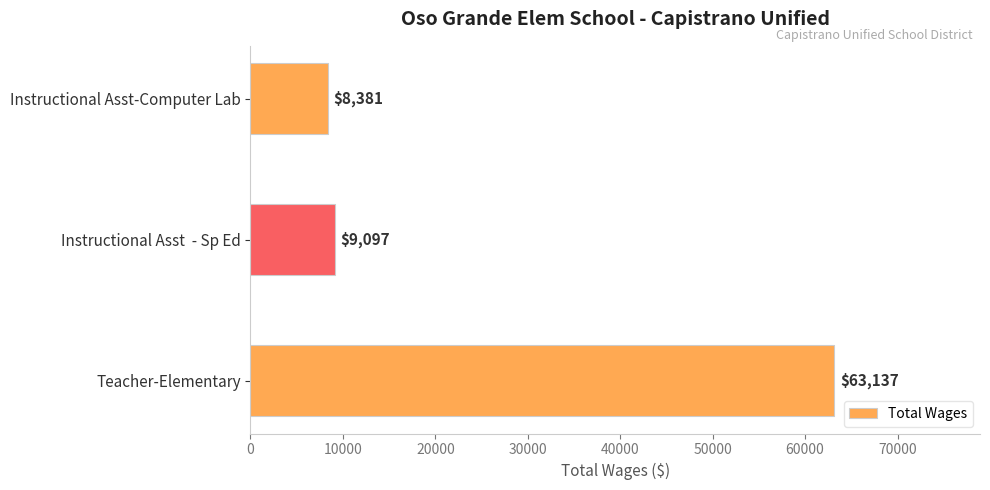

The value at Instructional Asst  - Sp Ed is 2396. True or false?

False